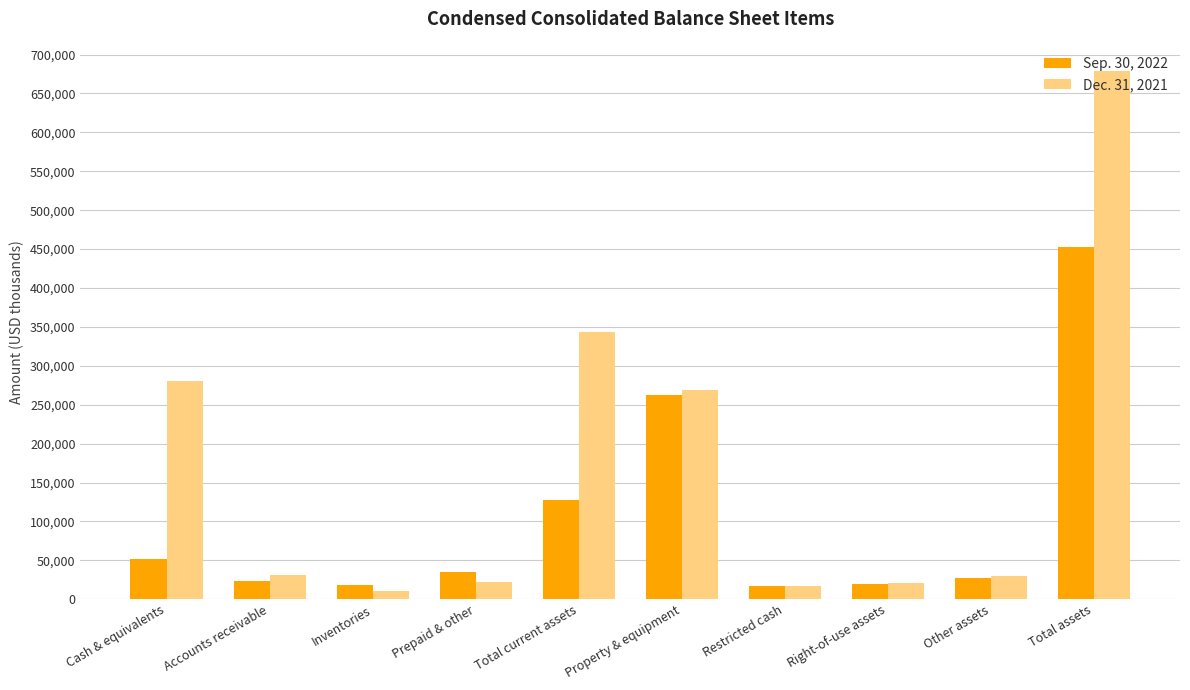

List the series in order of their peak value, lowest first.

Sep. 30, 2022, Dec. 31, 2021